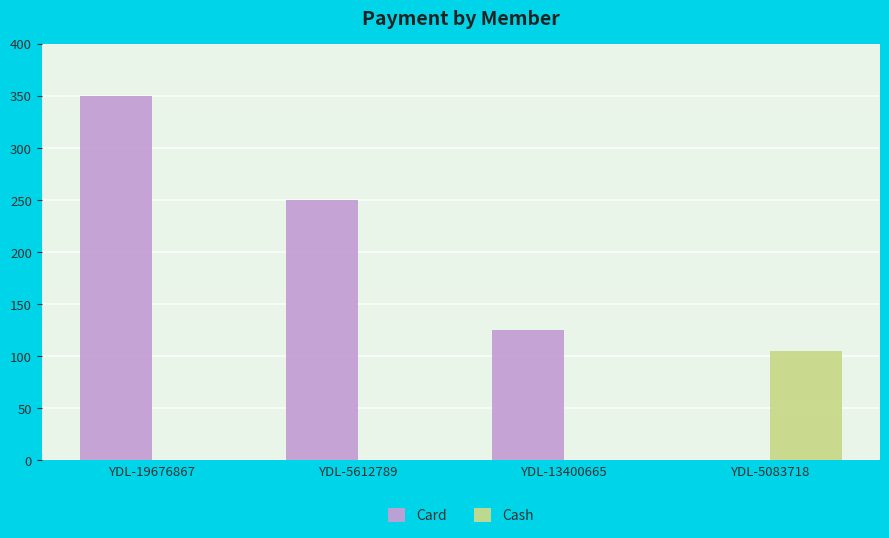

What is the average value of the Card series?

181